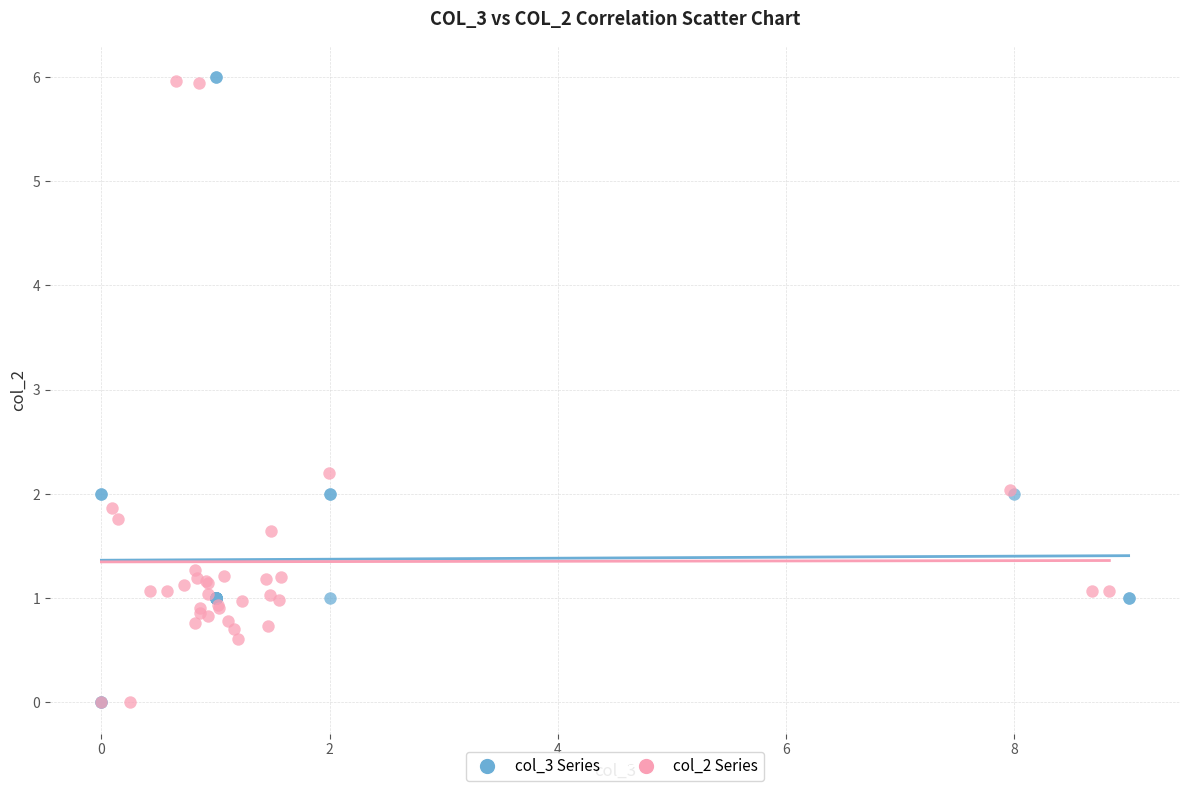

What are all the series names shown in the legend?

col_3 Series, col_2 Series